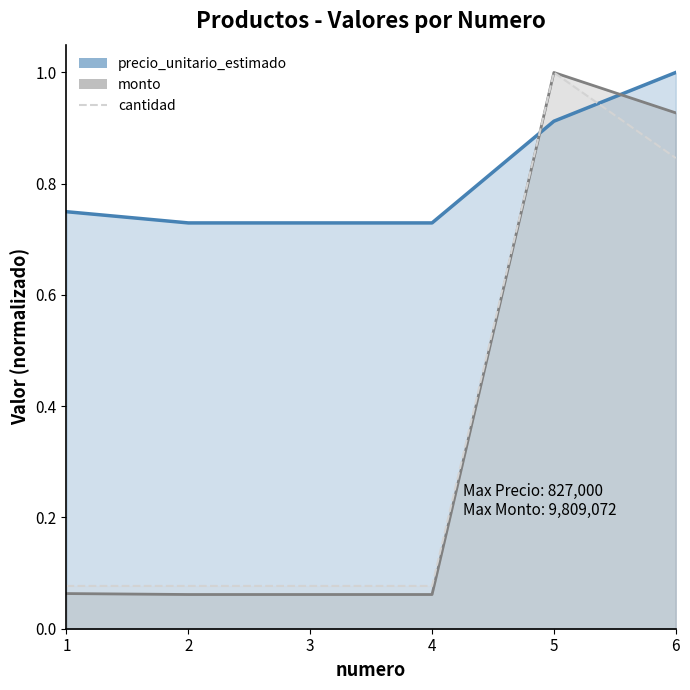

At how many categories does at least one series exceed 0?

6